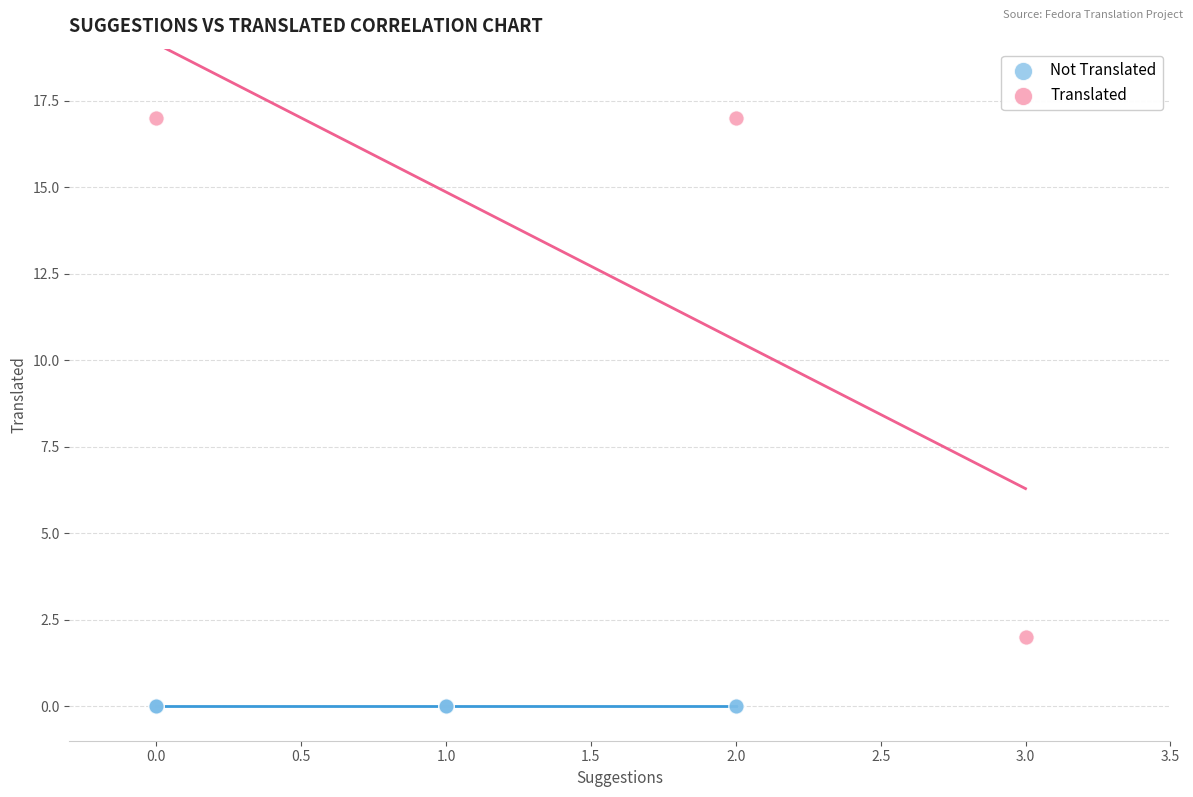

Which series contains the highest Y value?

Translated